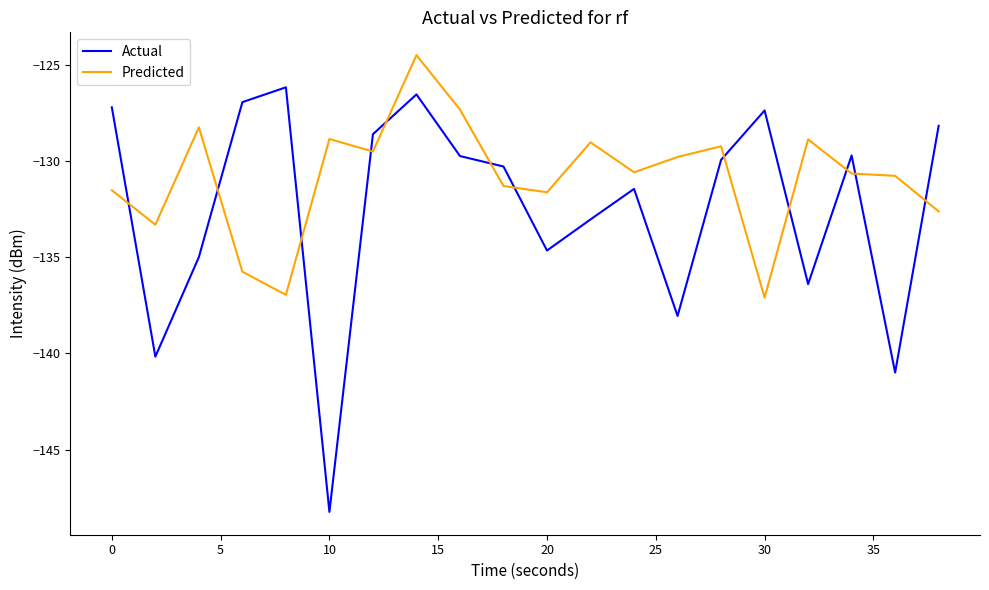

List the series in order of their overall mean, highest first.

Predicted, Actual